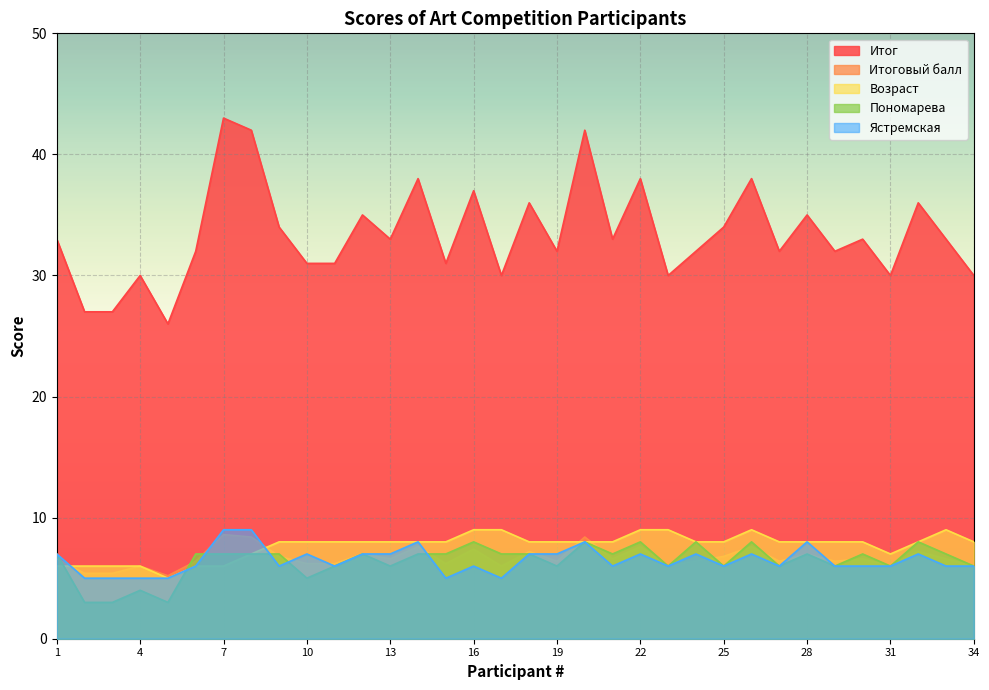

How many lines are shown in the chart?

5